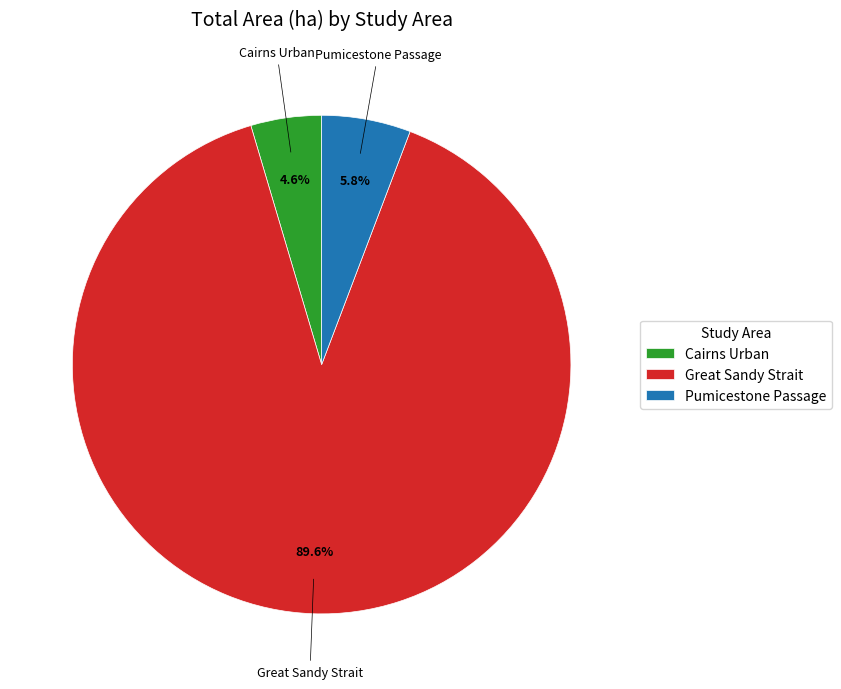

How many segments does this pie chart have?

3